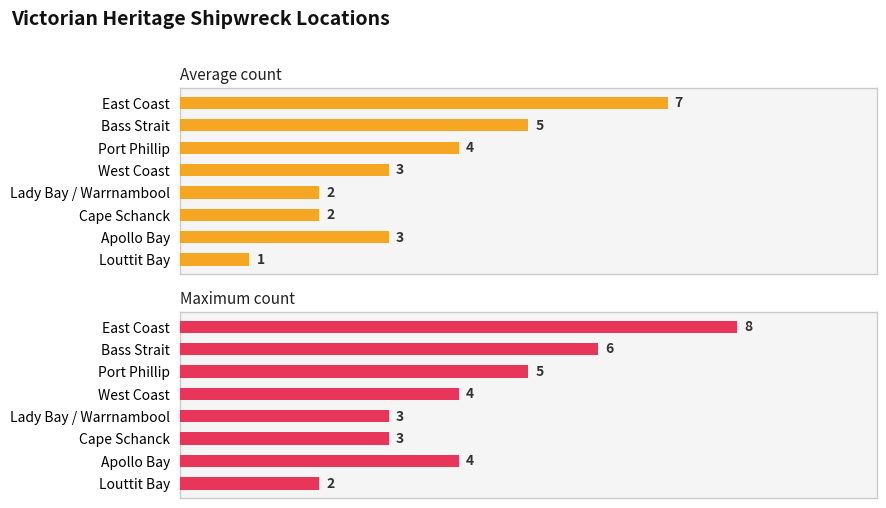

Does the chart contain any negative values?

No